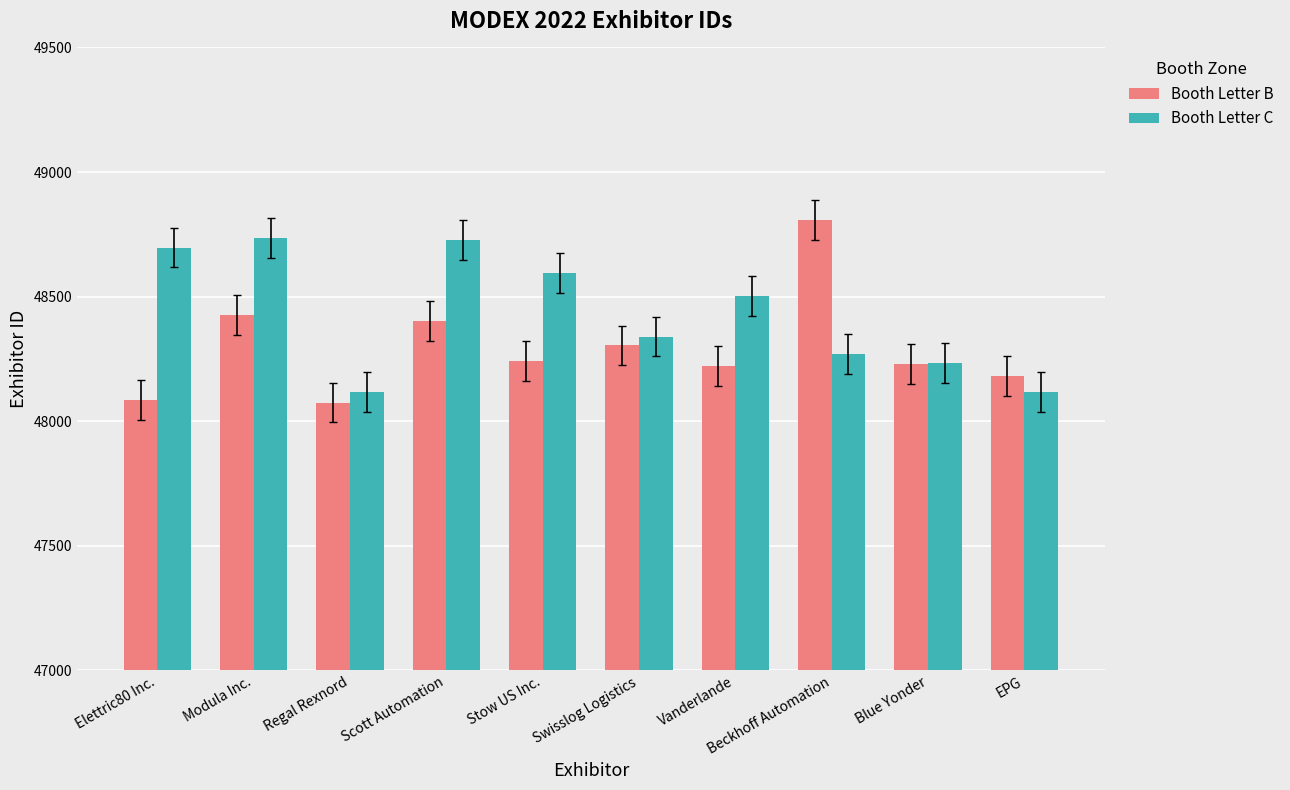

How many bars are there in each group?

2